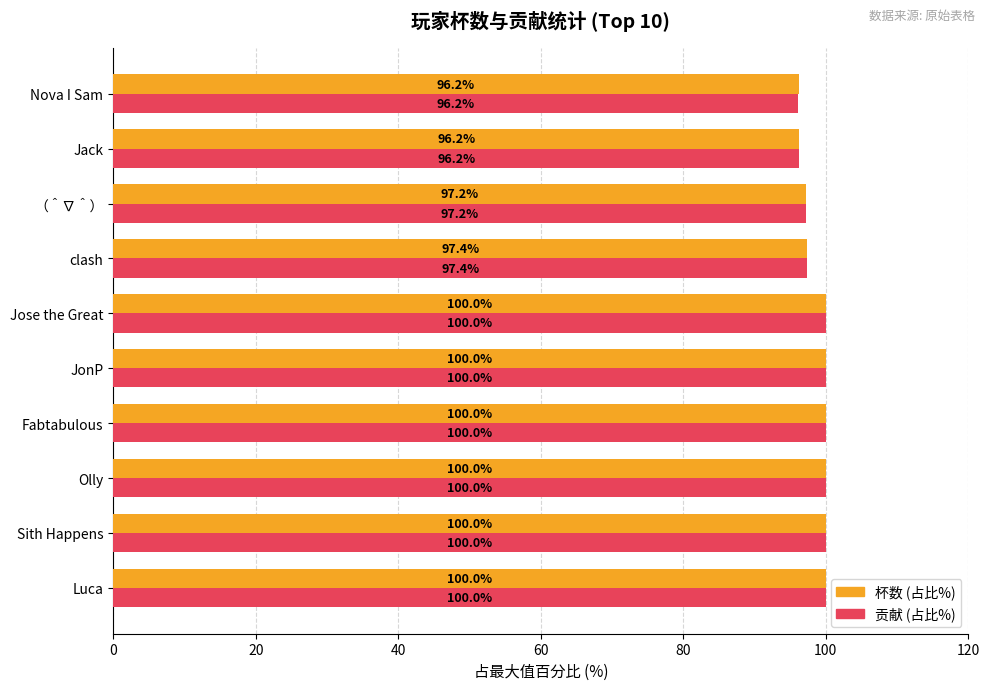

What is the minimum value for 贡献 (占比%)?

96.2